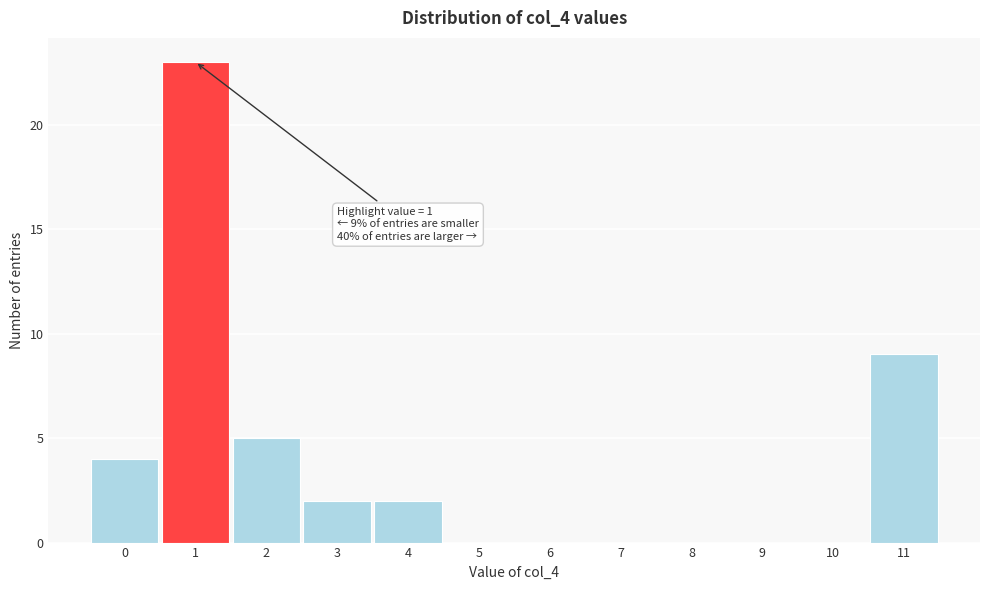

Which range on the x-axis has the tallest bar?

0.5 to 1.5